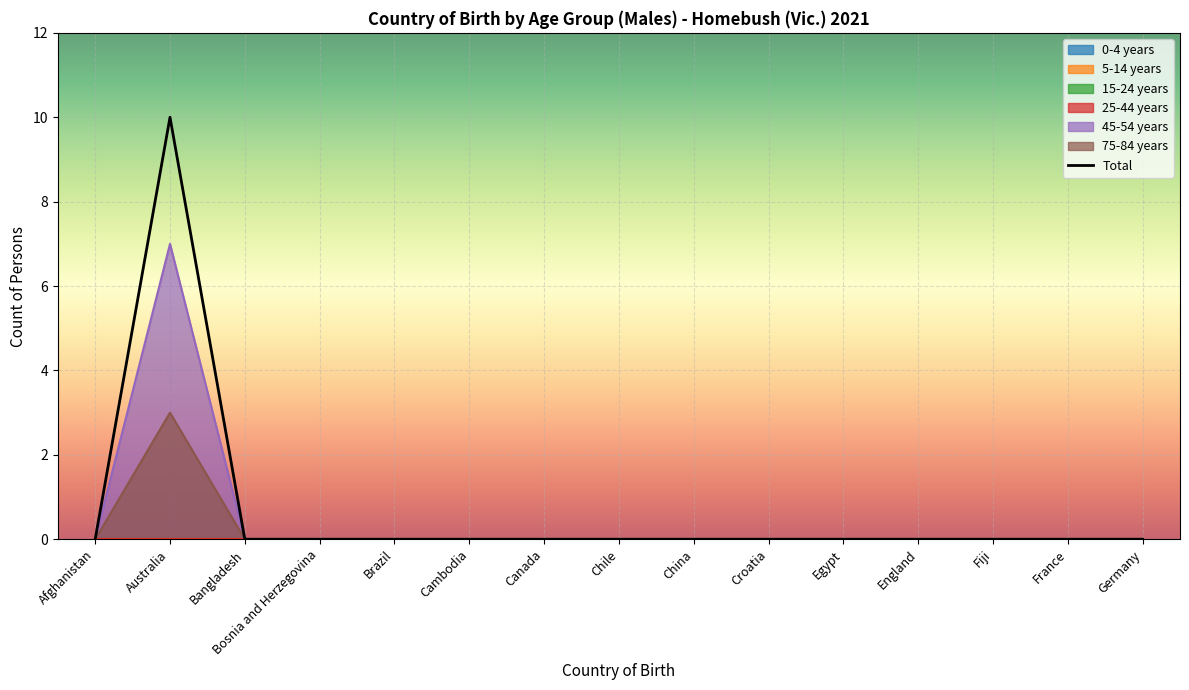

At which label does 25-44 years reach its peak?

Afghanistan